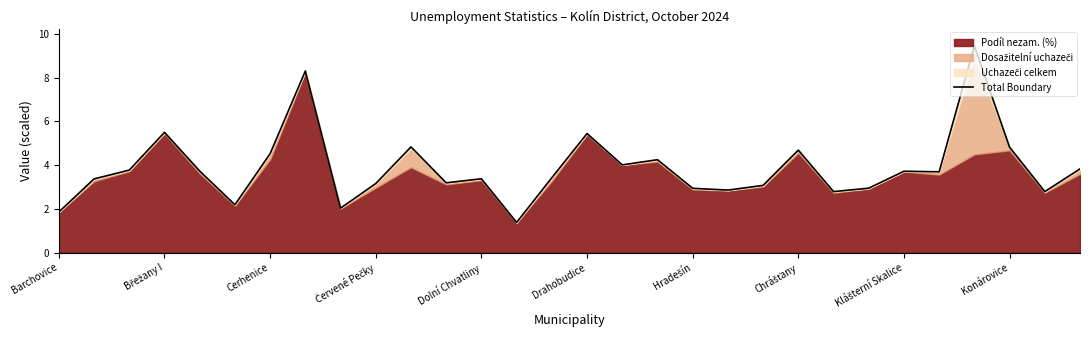

What is the sum of all values?

115.9